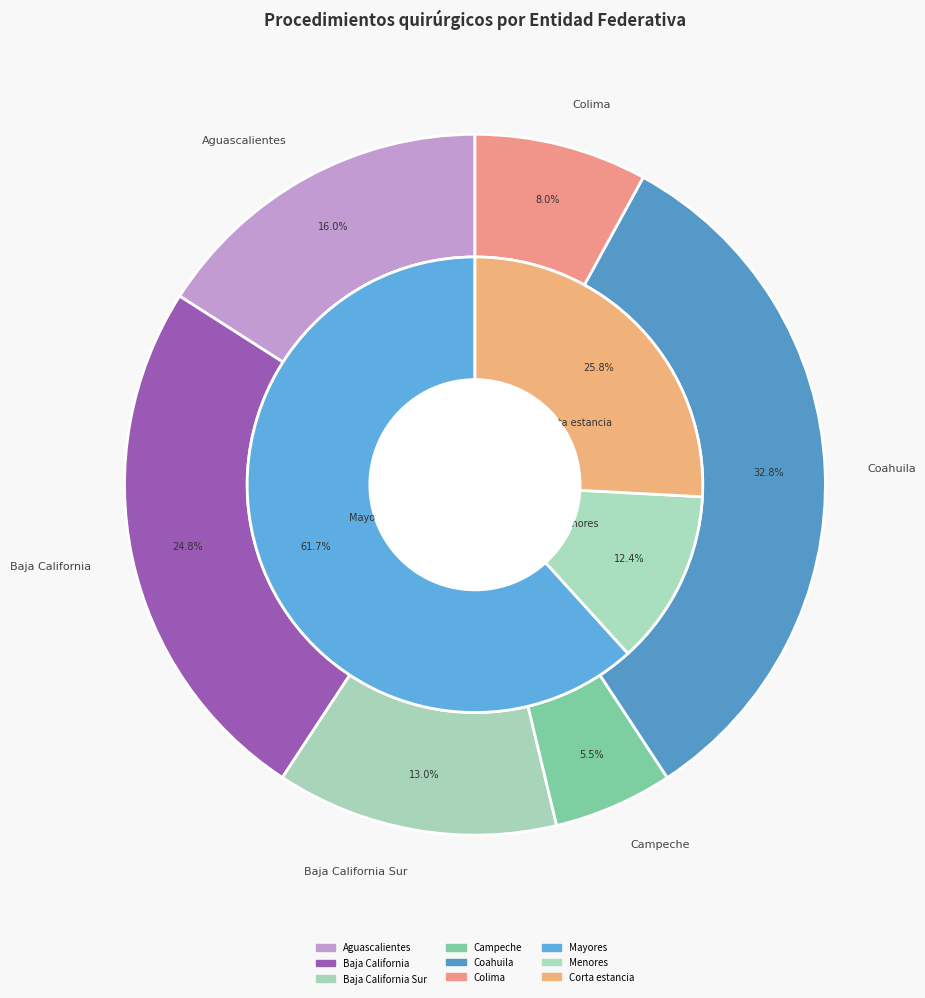

What percentage is the Colima slice, to the nearest percent?

8%